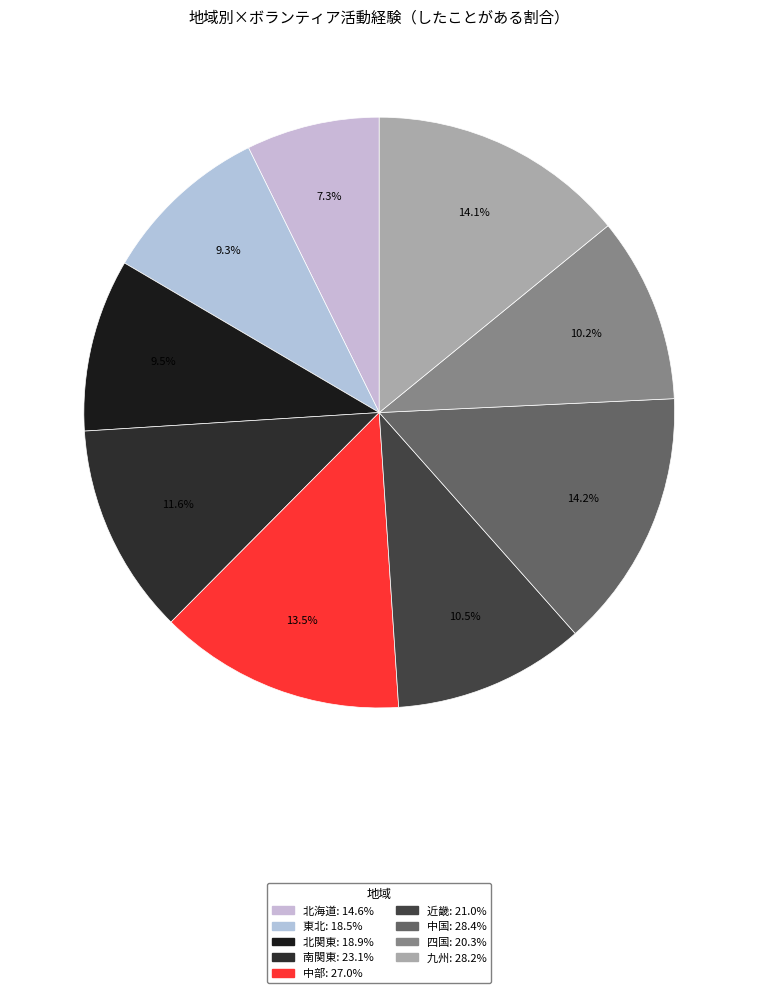

Rank the categories by value from lowest to highest.

北海道, 東北, 北関東, 四国, 近畿, 南関東, 中部, 九州, 中国